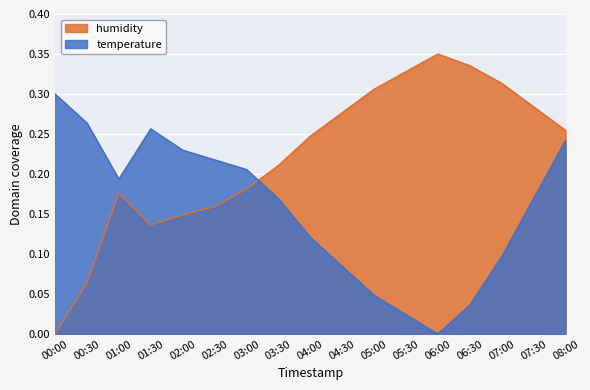

Which series changed the most between 01:00 and 02:30?

temperature